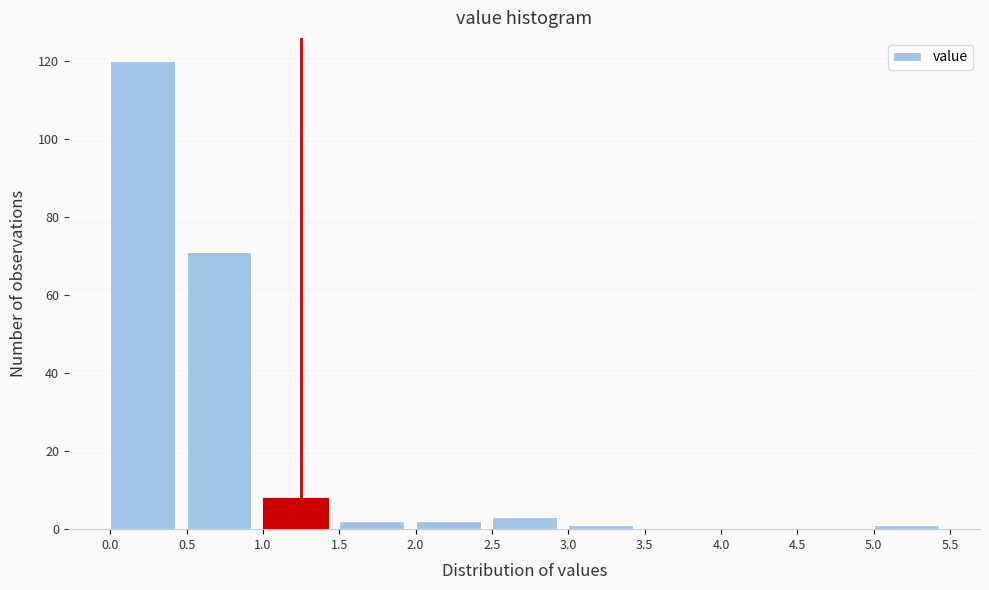

How tall is the bar that spans 2.0 to 2.5 on the x-axis? The values are not printed on the chart, so give them approximately, as read against the axis.

2